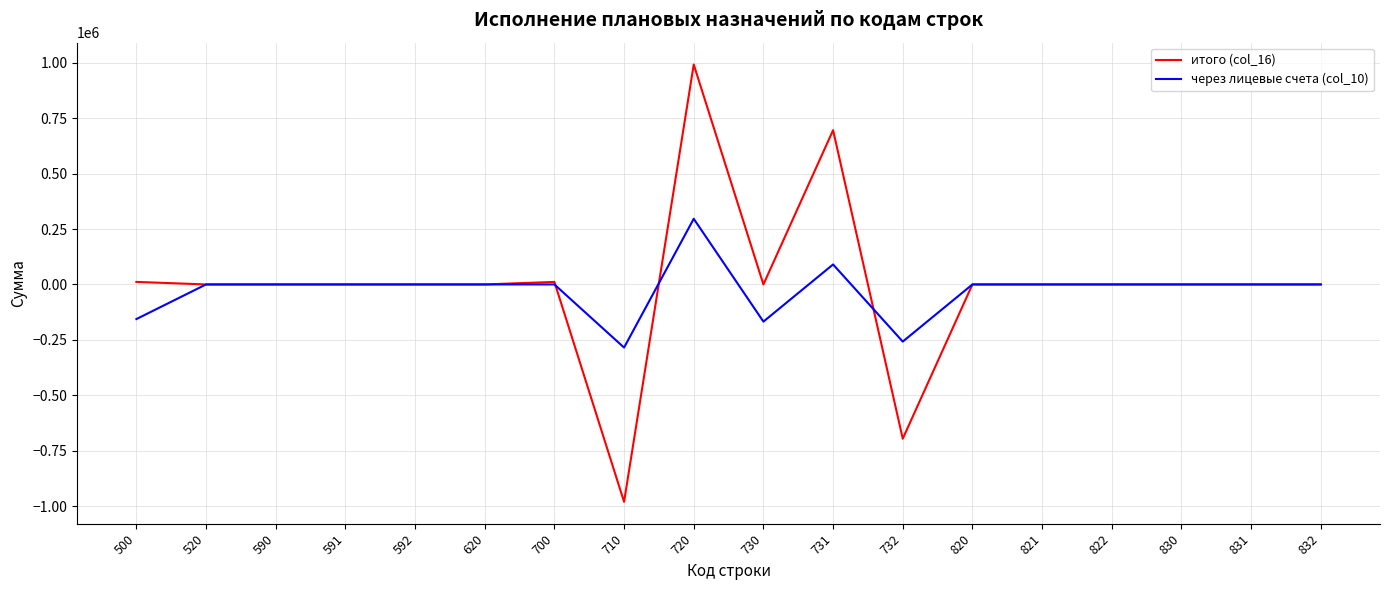

Reading right to left, list all the values displayed in this chart.

итого (col_16): 832=0.0	831=0.0	830=0.0	822=0.0	821=0.0	820=0.0	732=-696000.0	731=696000.0	730=0.0	720=992246.9	710=-980830.0	700=11416.9	620=0.0	592=0.0	591=0.0	590=0.0	520=0.0	500=11416.9
через лицевые счета (col_10): 832=0.0	831=0.0	830=0.0	822=0.0	821=0.0	820=0.0	732=-257850.0	731=90150.0	730=-167700.0	720=296246.9	710=-284830.0	700=0.0	620=0.0	592=0.0	591=0.0	590=0.0	520=0.0	500=-156283.1